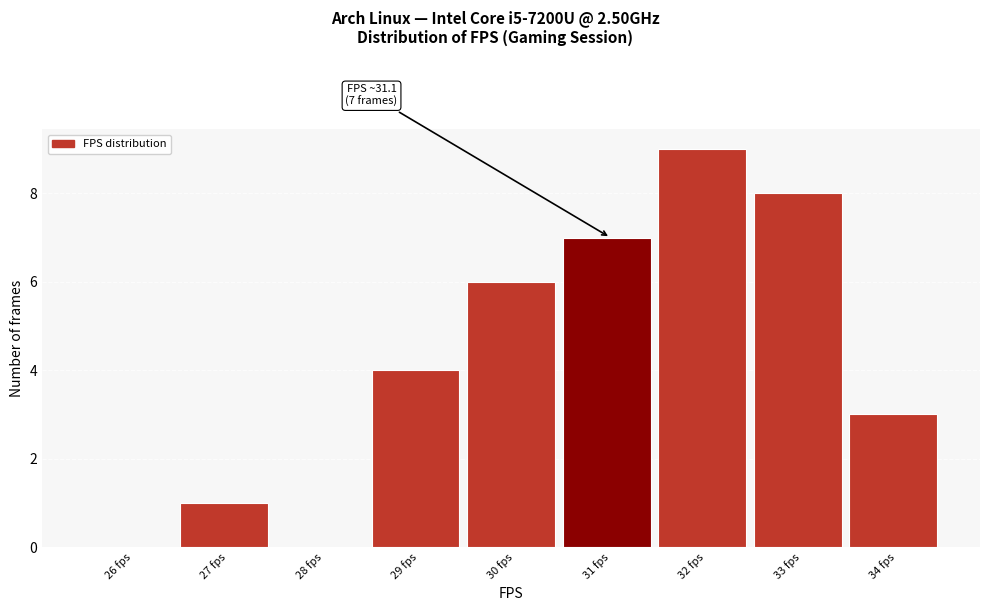

Reading right to left, what are all the values shown in this chart?

34 fps=3	33 fps=8	32 fps=9	31 fps=7	30 fps=6	29 fps=4	28 fps=0	27 fps=1	26 fps=0